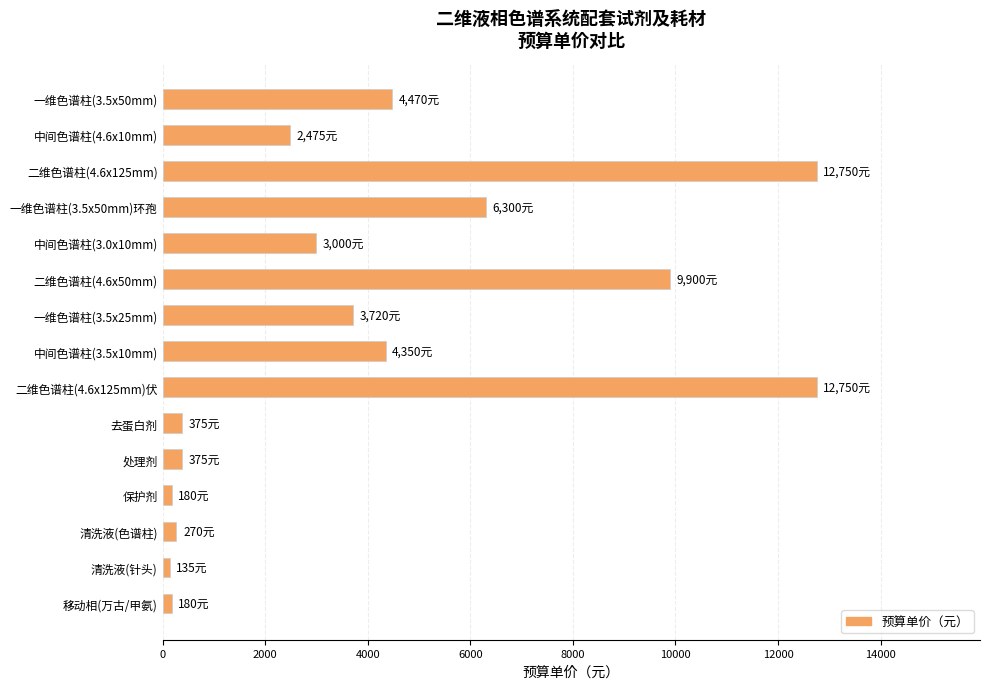

The value at 二维色谱柱(4.6x50mm) is 9900. True or false?

True